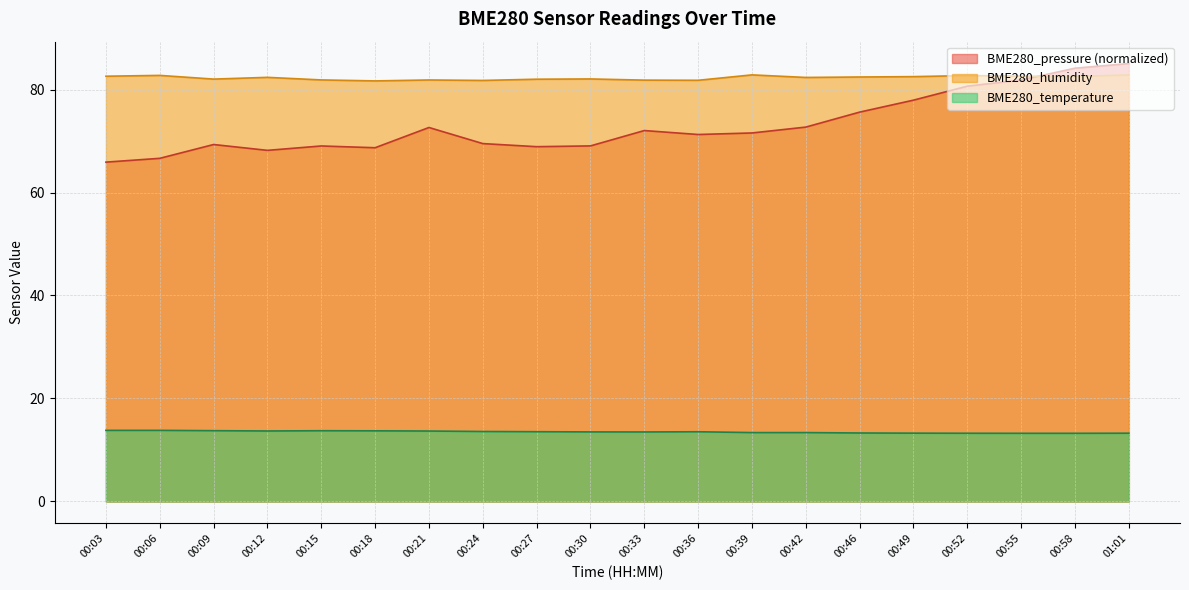

Which category has the lowest value in the BME280_humidity series?

00:18